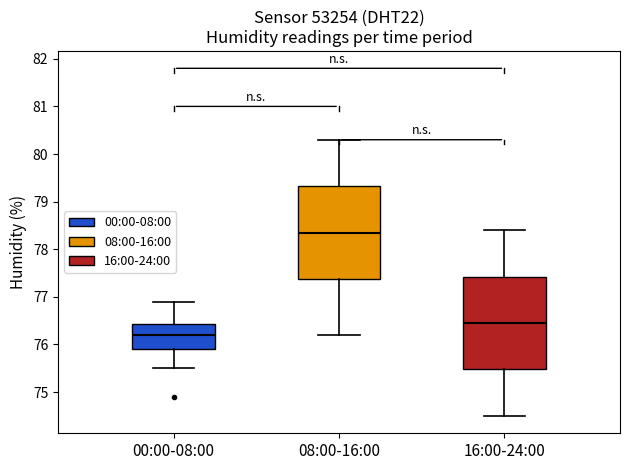

Where does the lower whisker of the box for 08:00-16:00 end on the y-axis? The values are not printed on the chart, so give them approximately, as read against the axis.

76.2